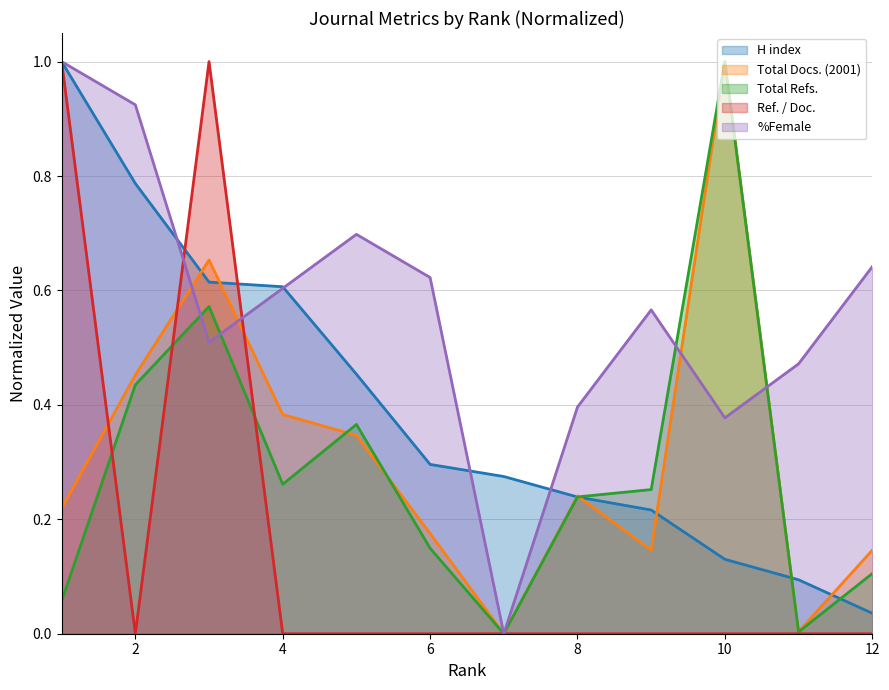

Which series changed the most between 9 and 12?

H index